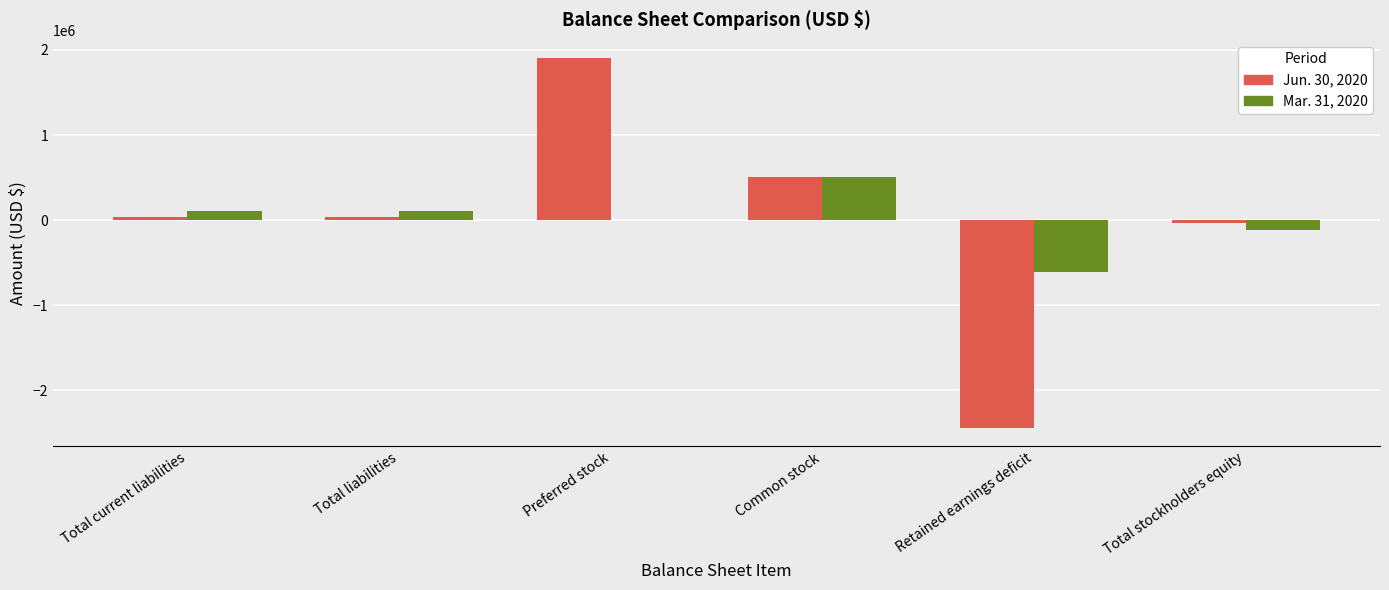

Is it true that Mar. 31, 2020 equals -111871 at Total stockholders equity?

True